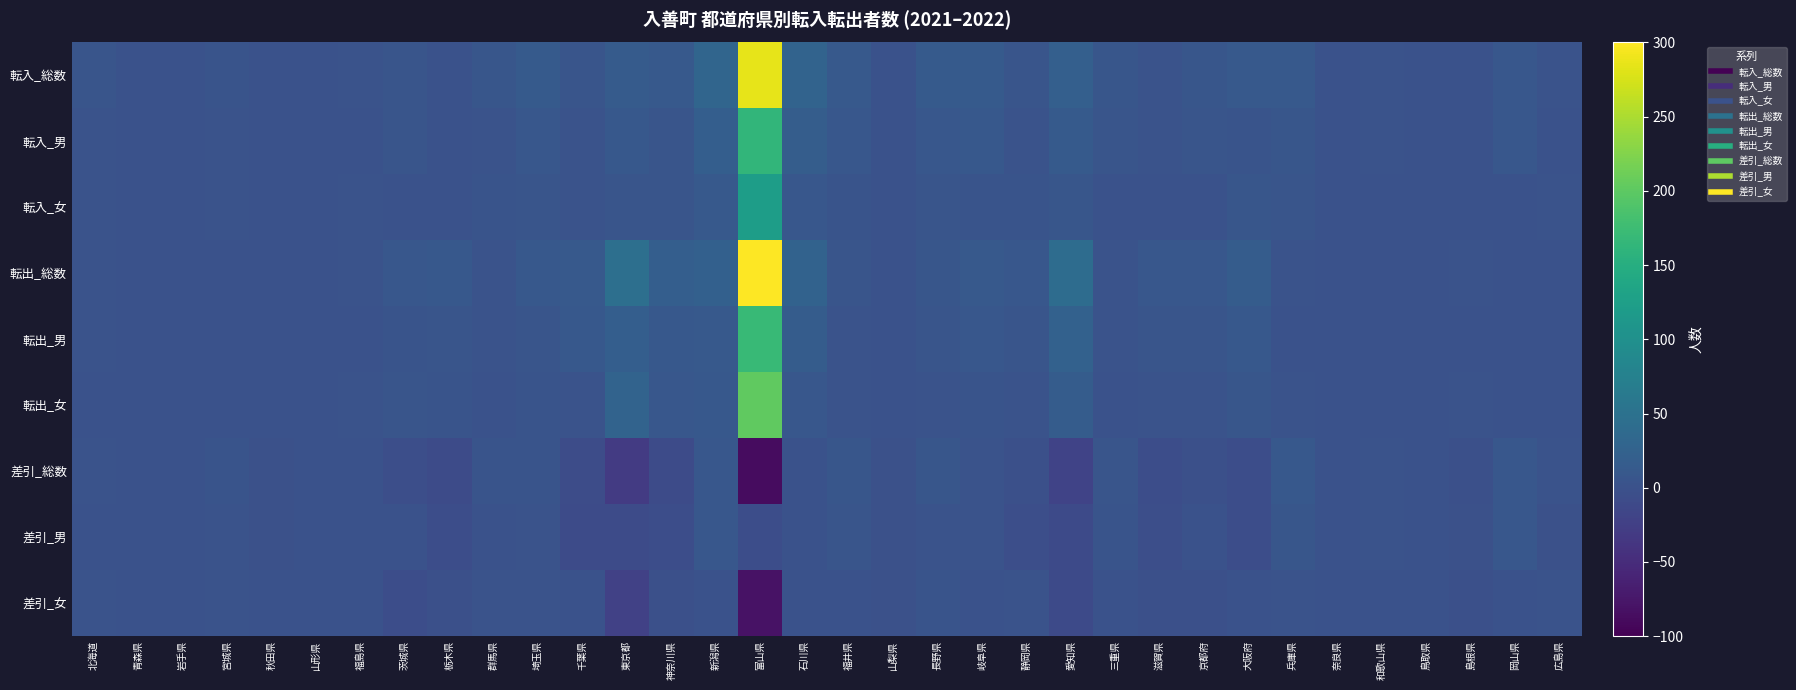

How many data points does each series have?

34